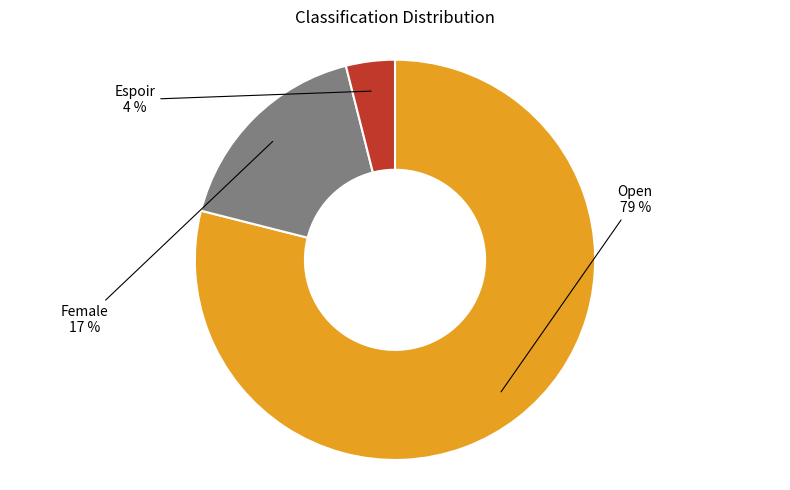

To the nearest percent, what is the difference between the Open and Espoir slice percentages?

75%